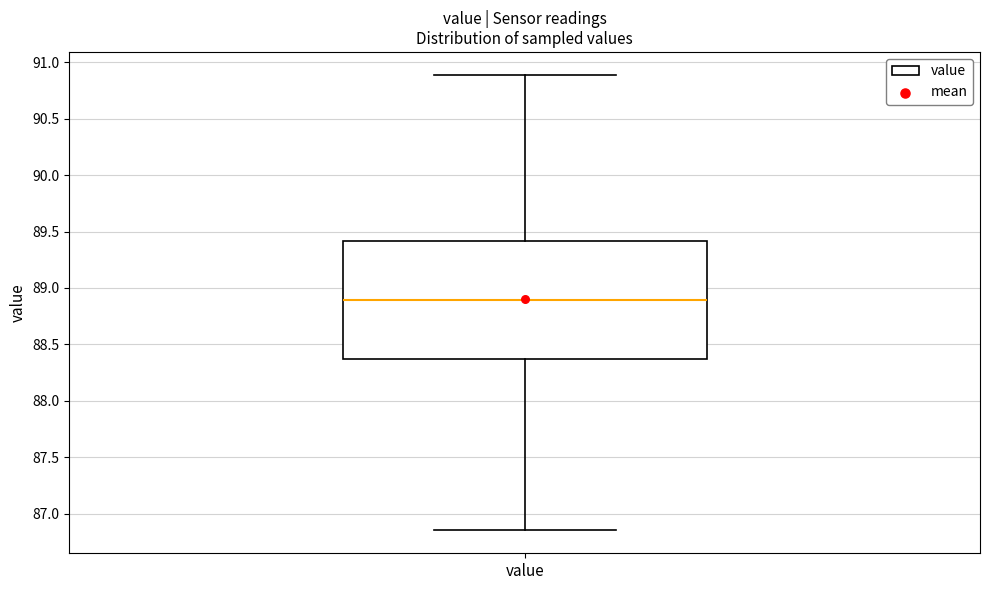

Transcribe this box plot: give where the median line is, the range the box spans, and where the two whiskers end, as read against the y-axis. The values are not printed on the chart, so give them approximately, as read against the axis.

median 88.90, box 88.35 to 89.40, whiskers 86.85 to 90.90